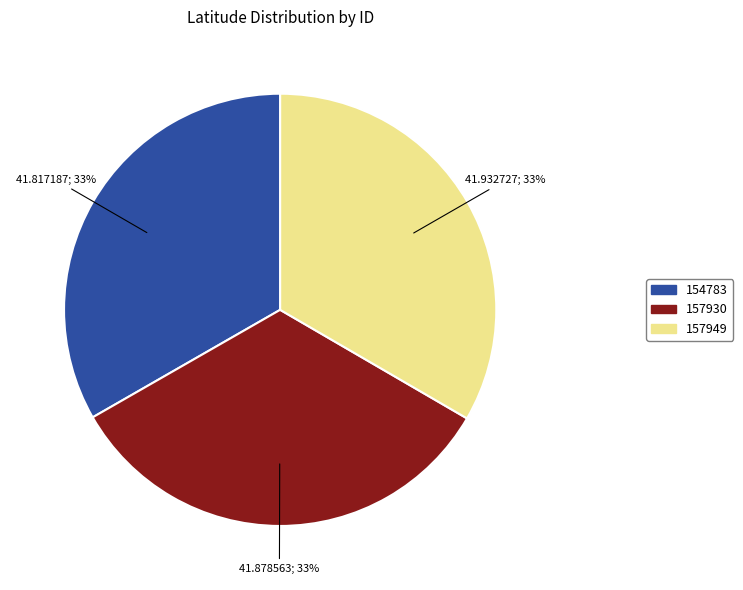

How many slices are in this pie chart?

3